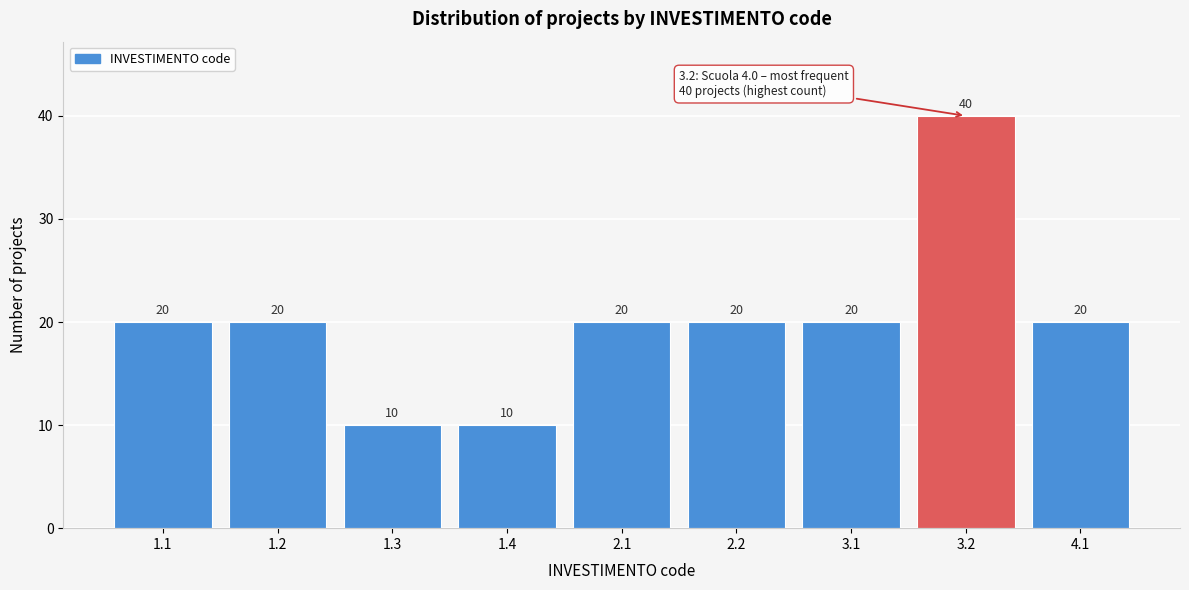

Reading left to right, extract all data points from this chart.

1.1=20	1.2=20	1.3=10	1.4=10	2.1=20	2.2=20	3.1=20	3.2=40	4.1=20